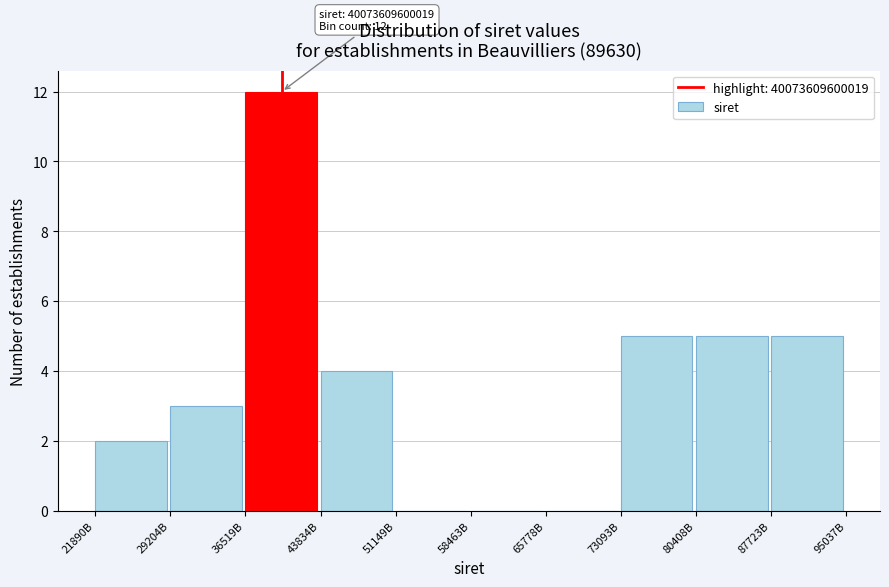

Reading left to right, extract all data points from this chart.

21890B=2	29204B=3	36519B=12	43834B=4	51149B=0	58463B=0	65778B=0	73093B=5	80408B=5	87723B=5